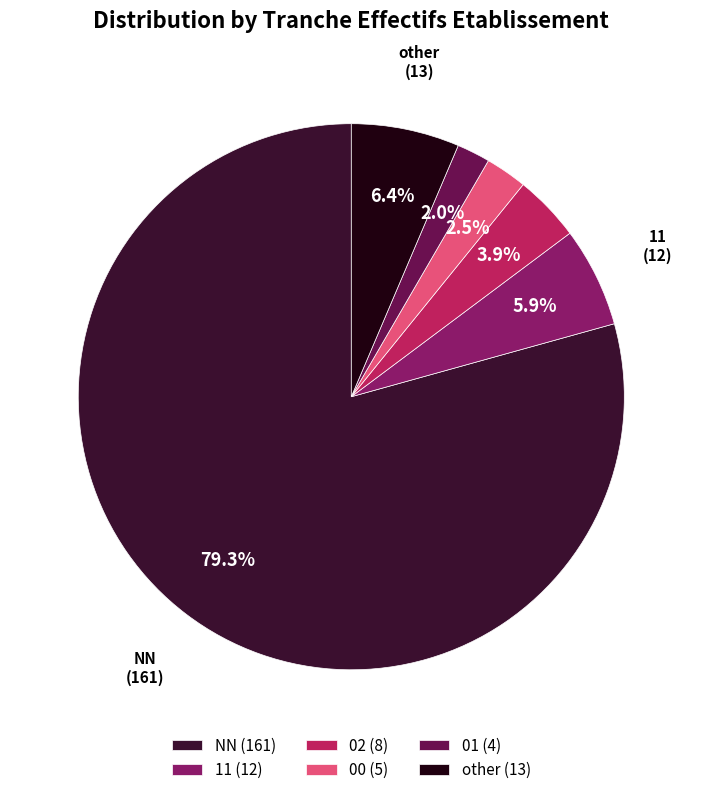

Is there any slice that represents more than half of the pie?

Yes